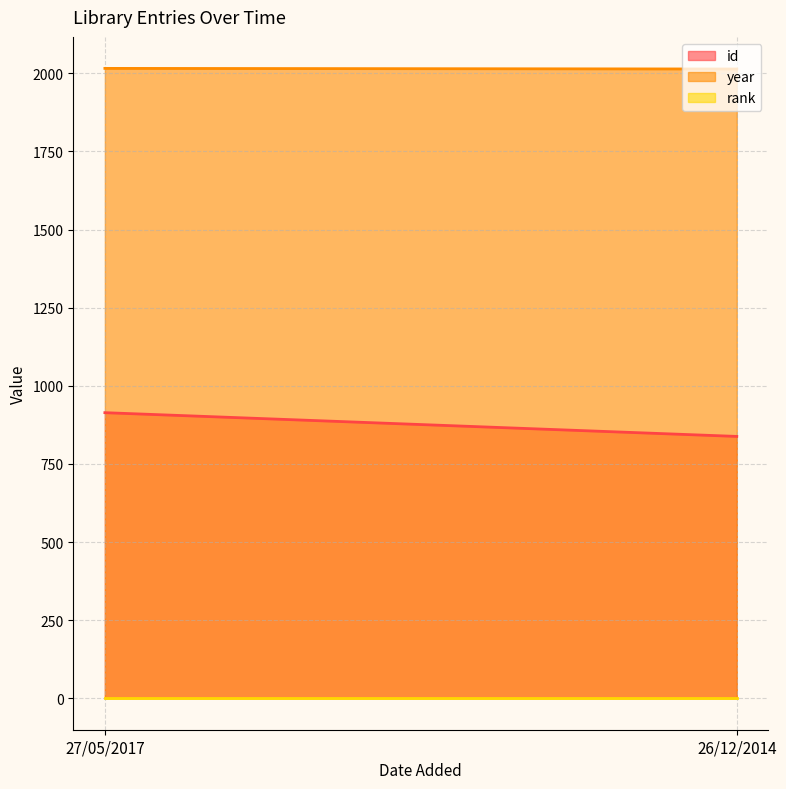

What is the minimum value shown in the chart?

1